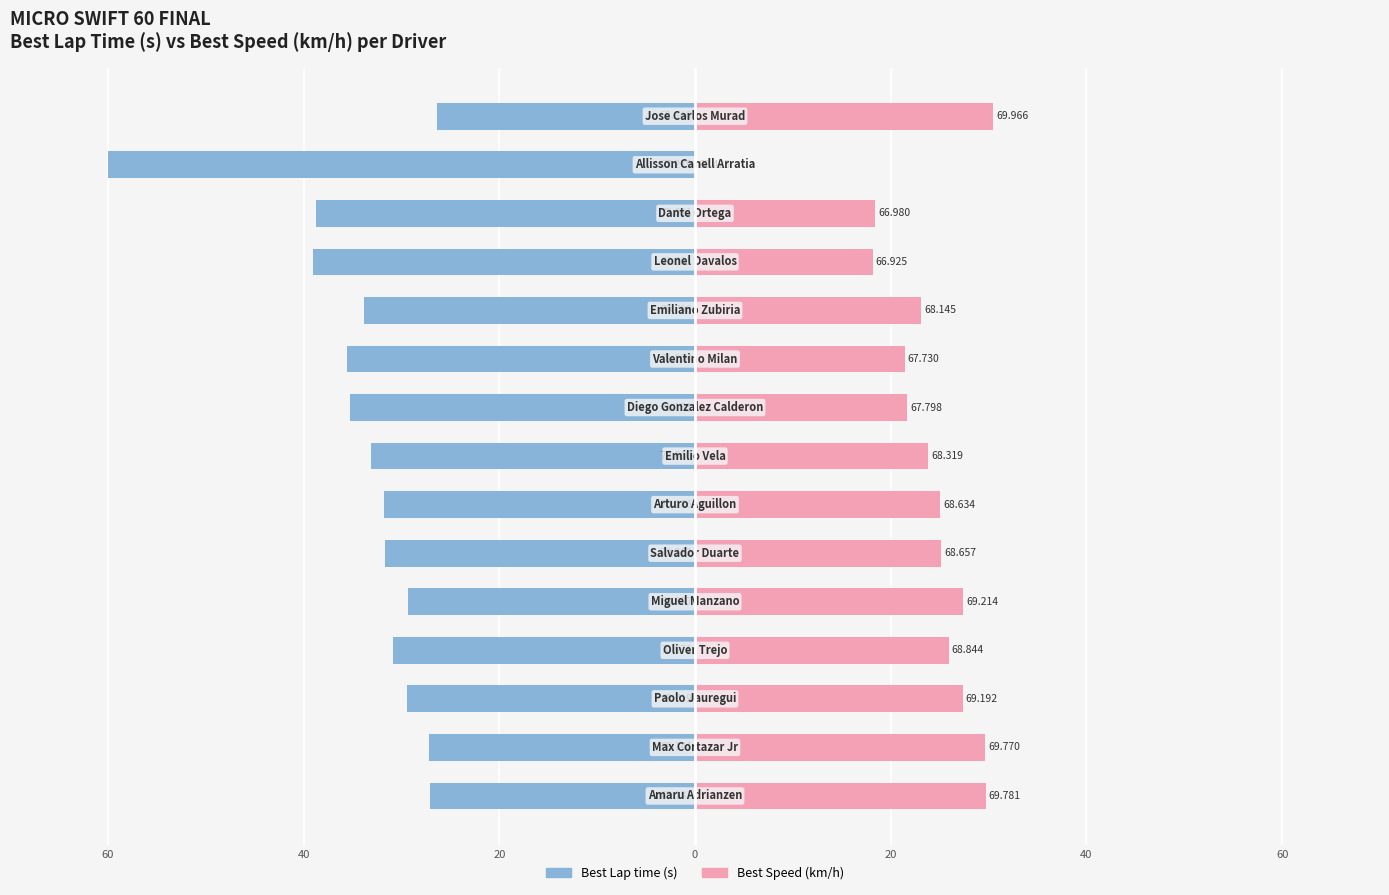

How many groups of bars are there?

15